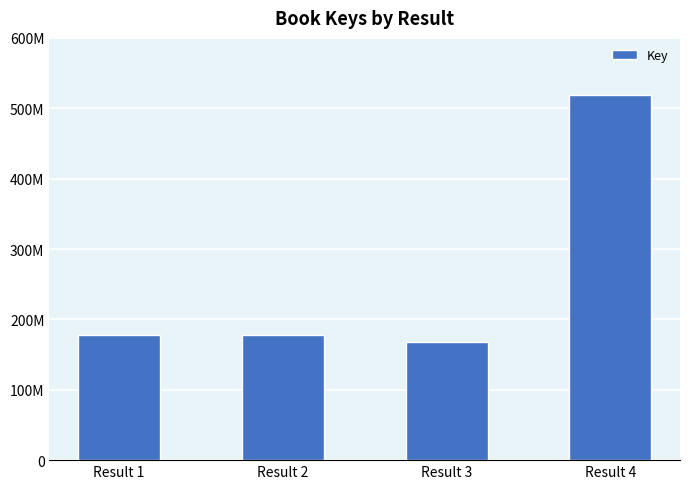

Are the bars grouped side by side (vs. stacked)?

No